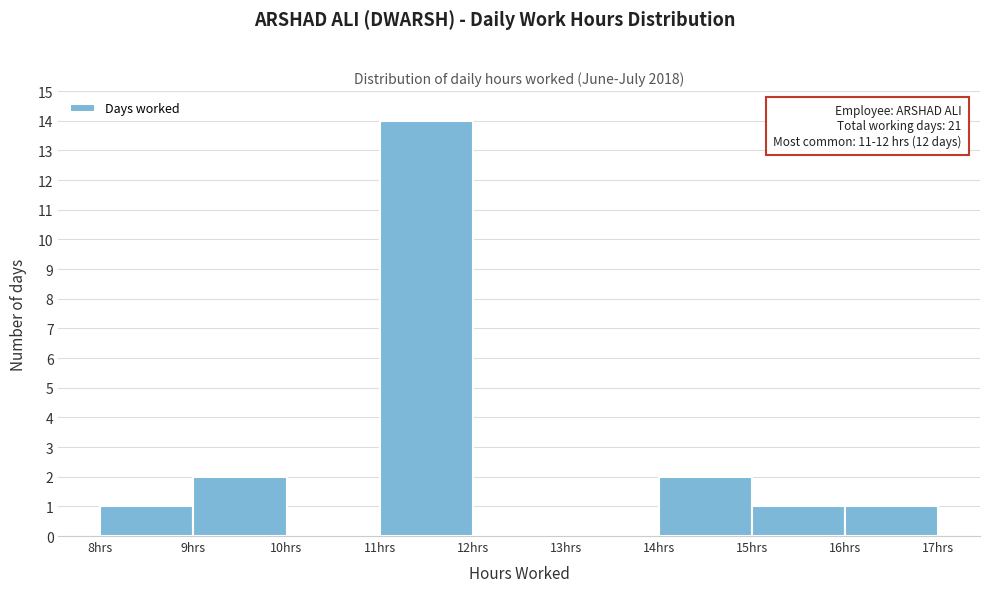

Which range on the x-axis has the tallest bar?

11 to 12